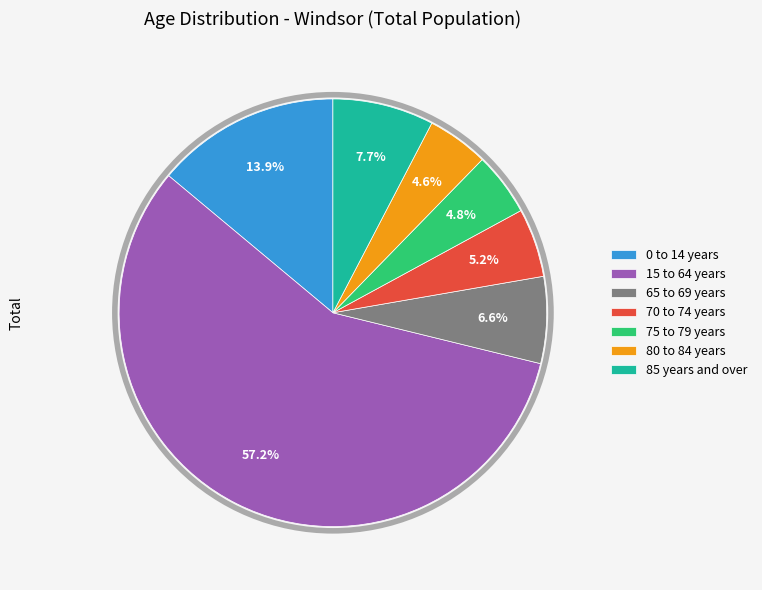

Count the number of slices in the pie.

7